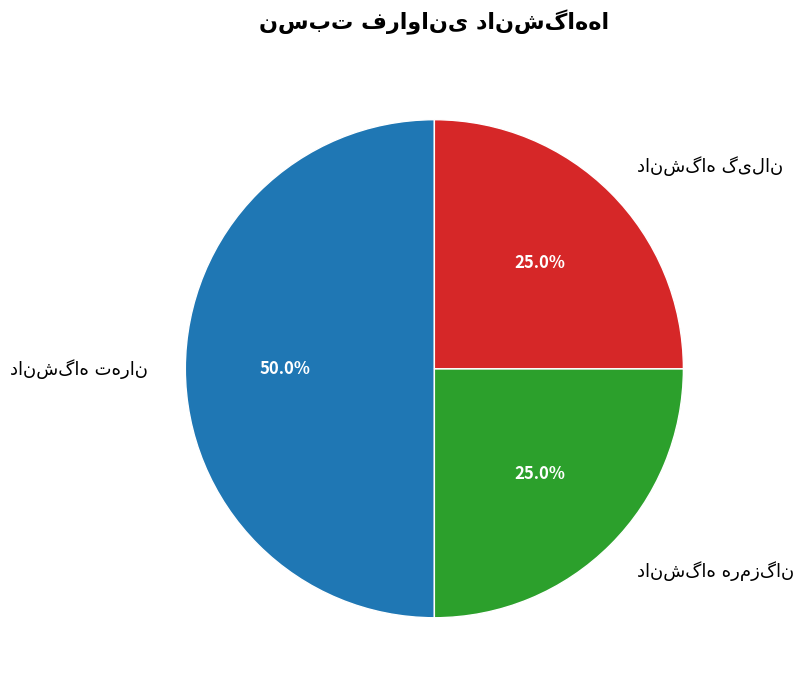

Count the number of slices in the pie.

3